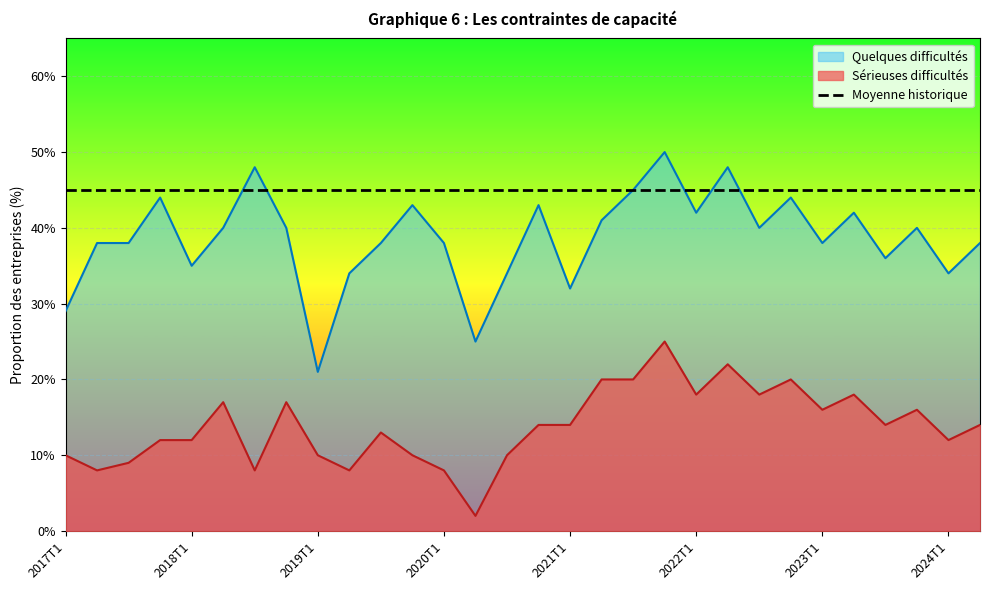

True or false: Sérieuses difficultés and Quelques difficultés intersect in this chart.

False